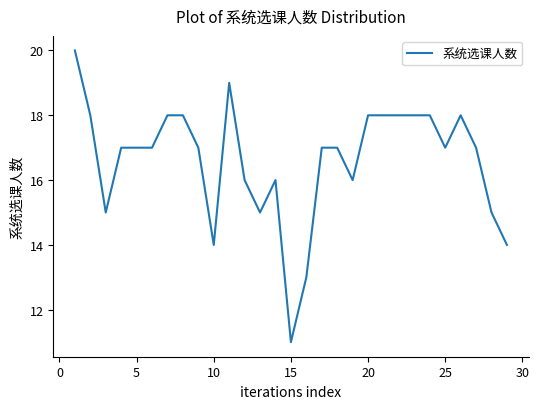

What is the maximum value shown in the chart?

20